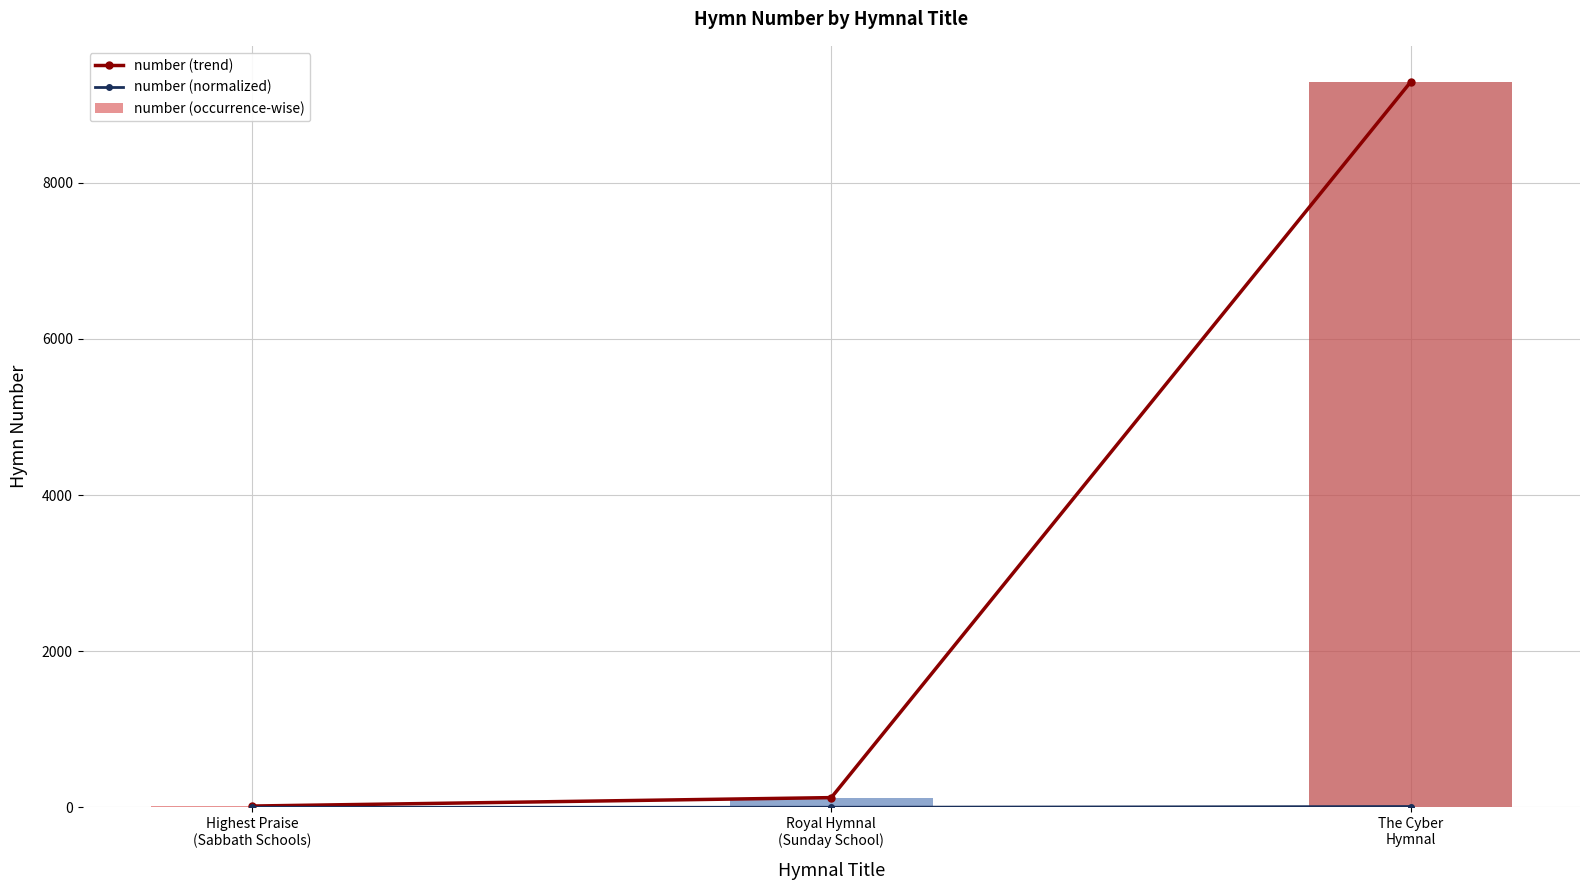

What is the lowest value of the number (trend) series?

16.0